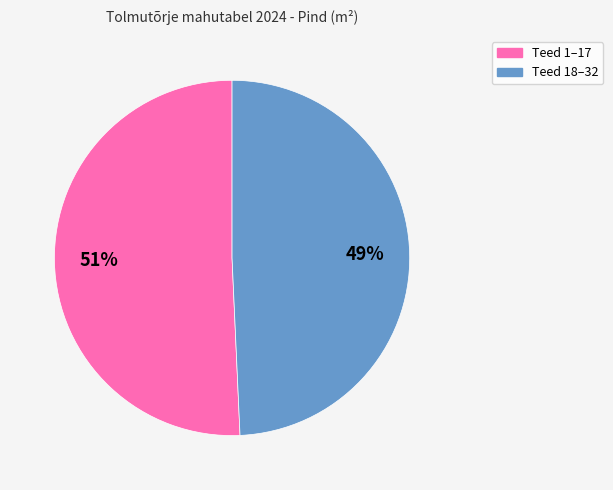

To the nearest percent, what is the average slice percentage?

50%